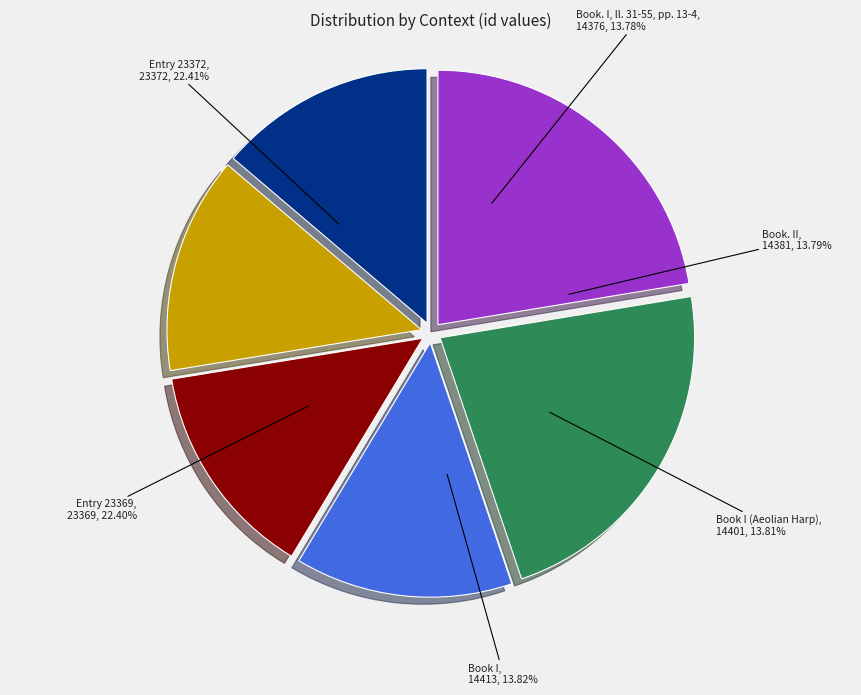

What is the change in value from Book. I, ll. 31-55, pp. 13-4 to Book I (Aeolian Harp)?

+25